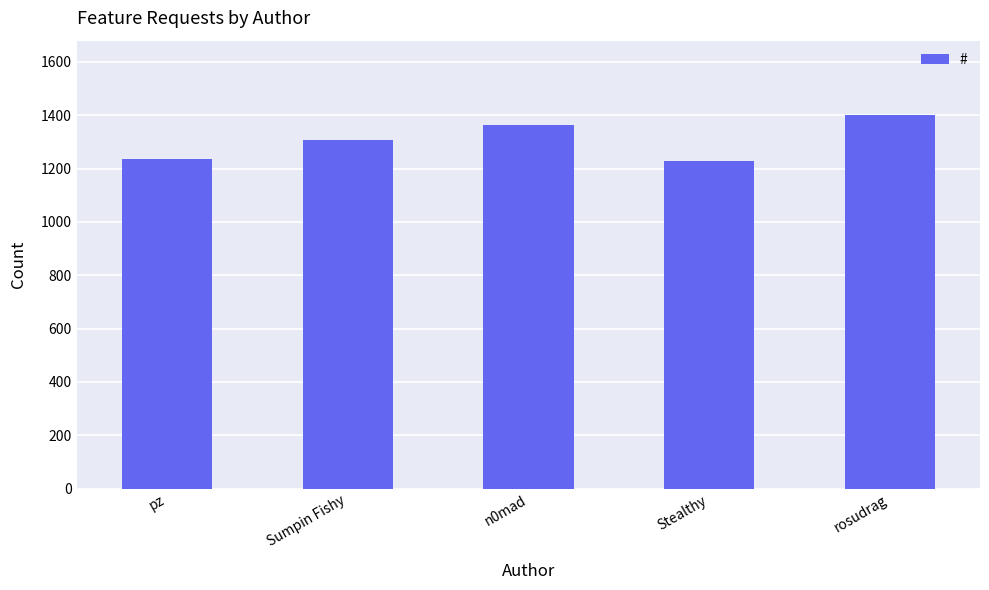

What is the label of the 2nd bar from the left?

Sumpin Fishy